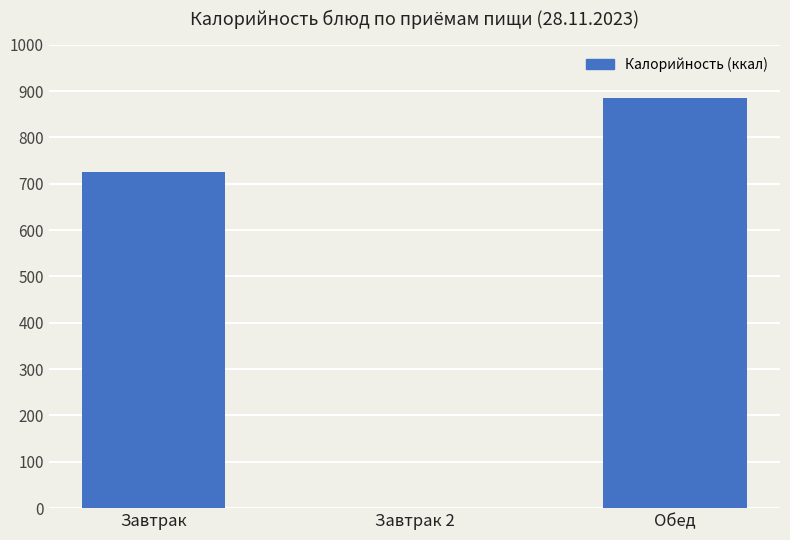

Which label corresponds to the largest value in the chart?

Обед